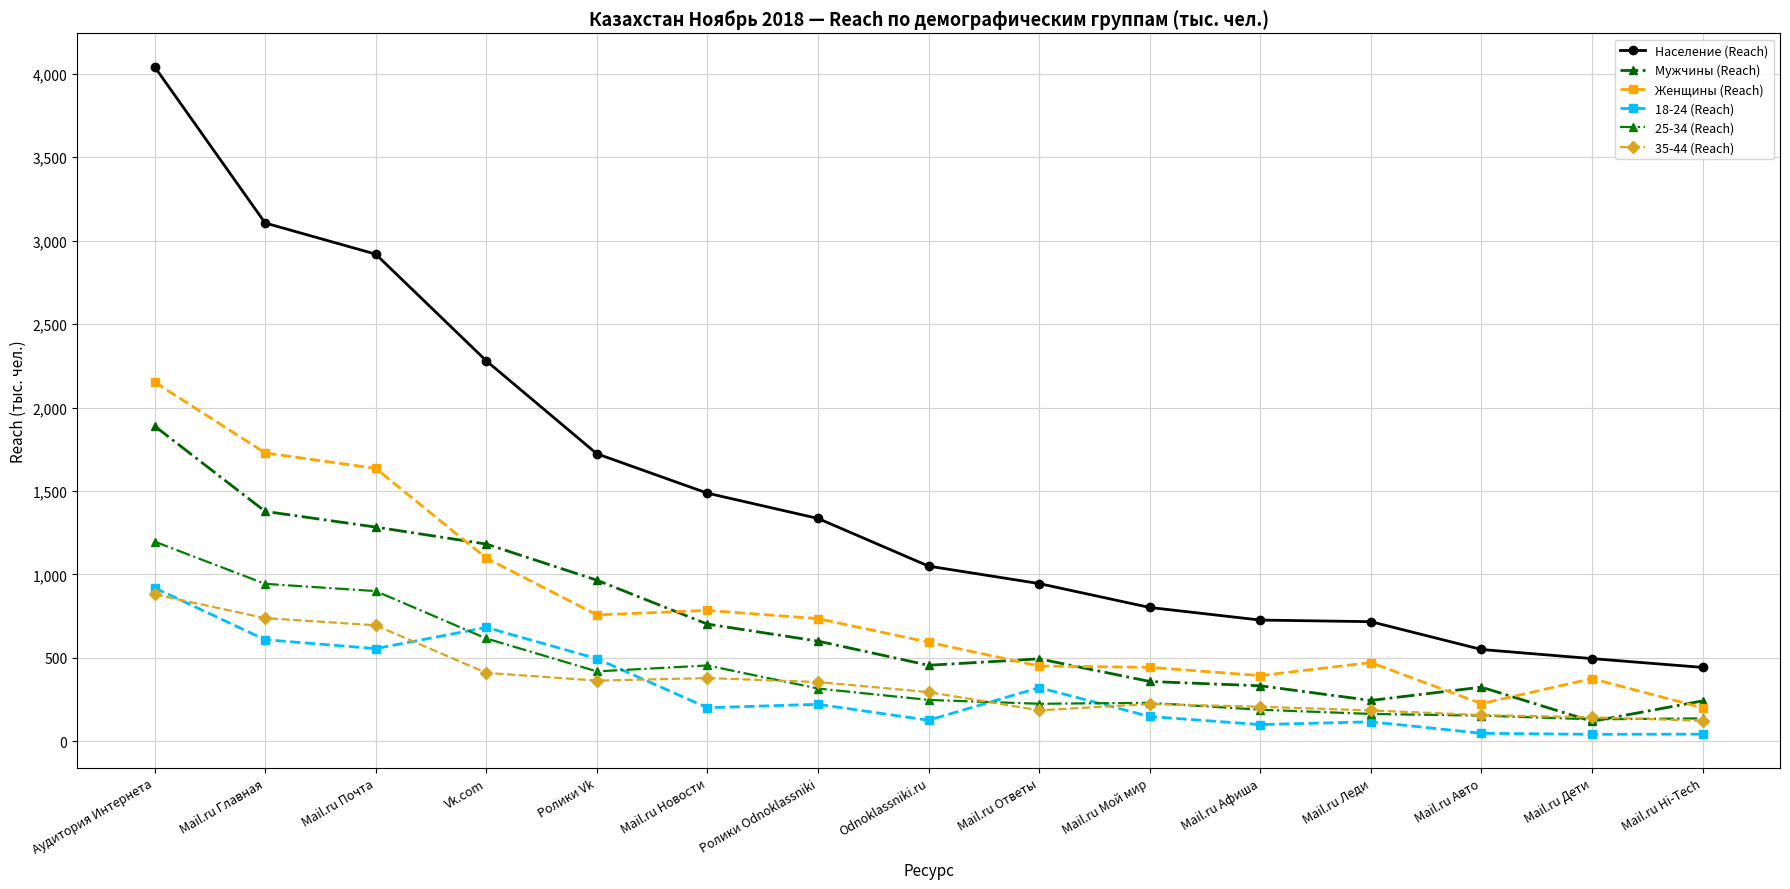

The value of 35-44 (Reach) at Mail.ru Авто is 157.2. True or false?

True